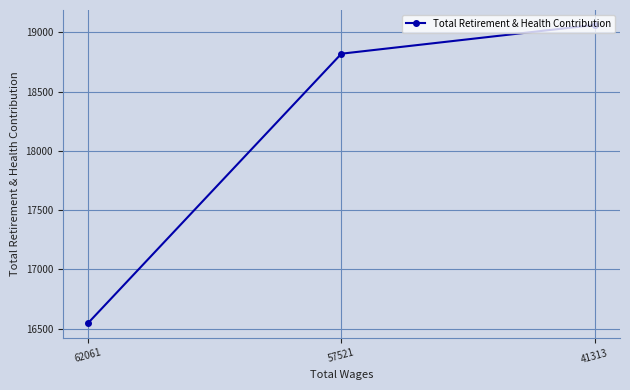

Reading right to left, transcribe all the data shown in this chart.

41313=19063	57521=18820	62061=16547